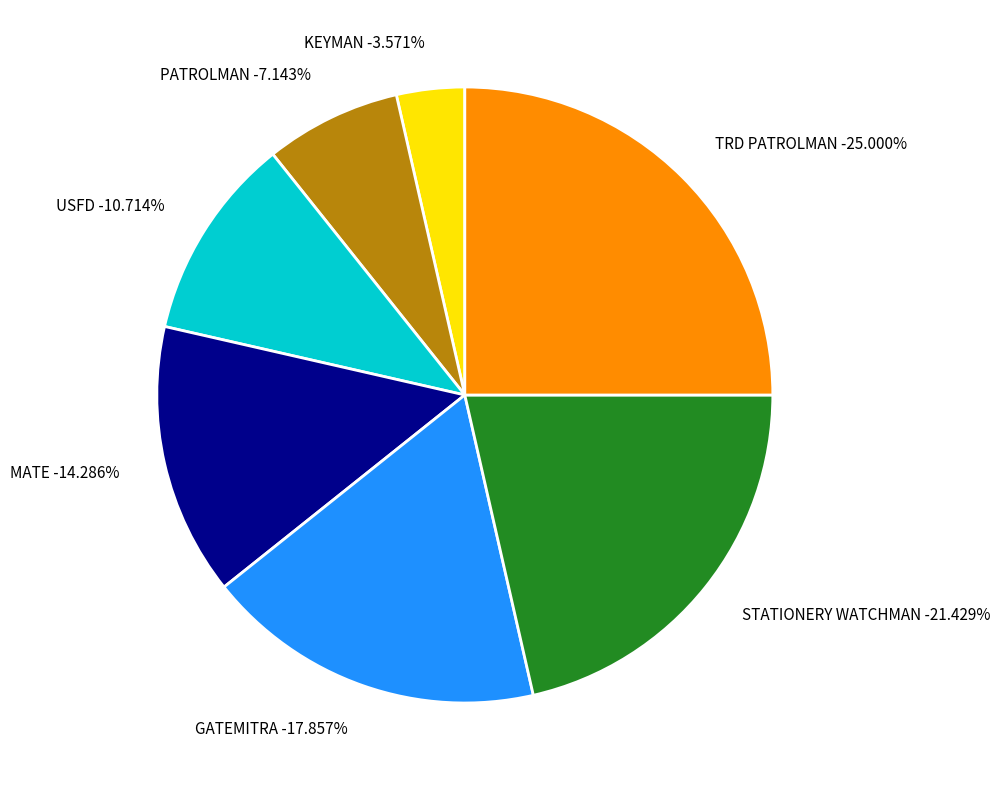

Combined, do MATE and STATIONERY WATCHMAN account for over 50%?

No